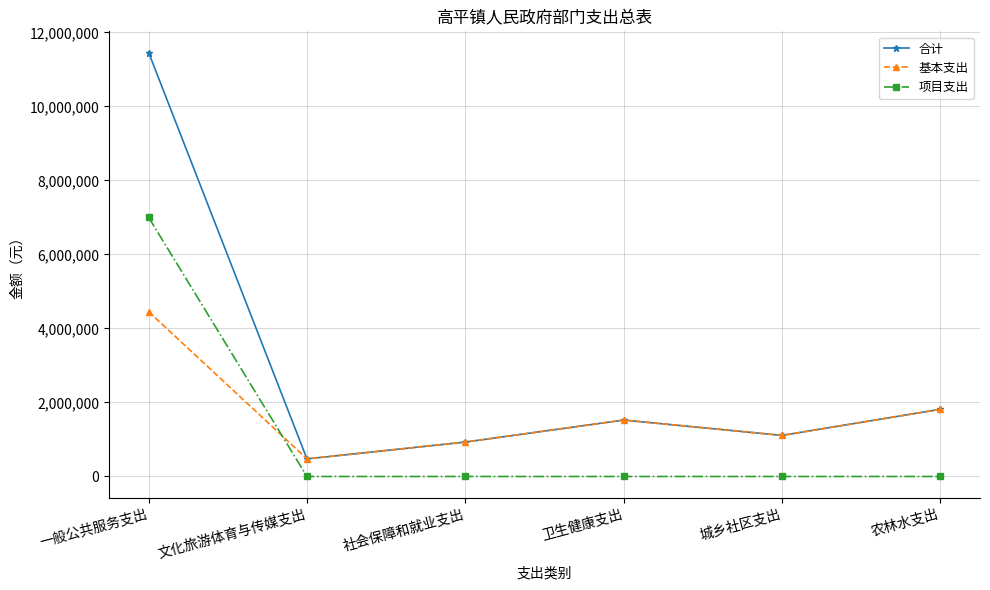

What is the label of the 3rd point from the right?

卫生健康支出